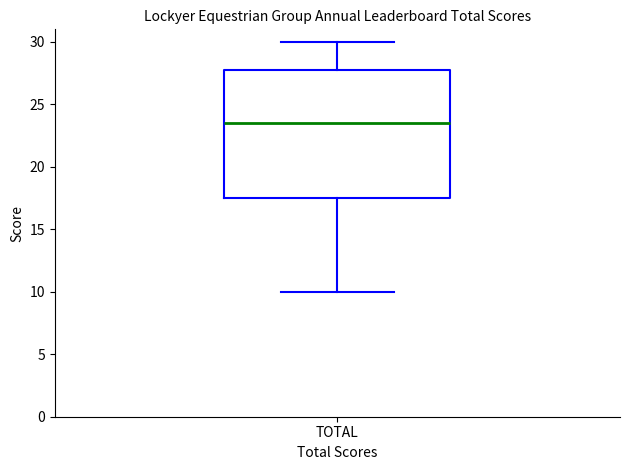

Where does the upper whisker of the box for TOTAL end on the y-axis? The values are not printed on the chart, so give them approximately, as read against the axis.

30.0